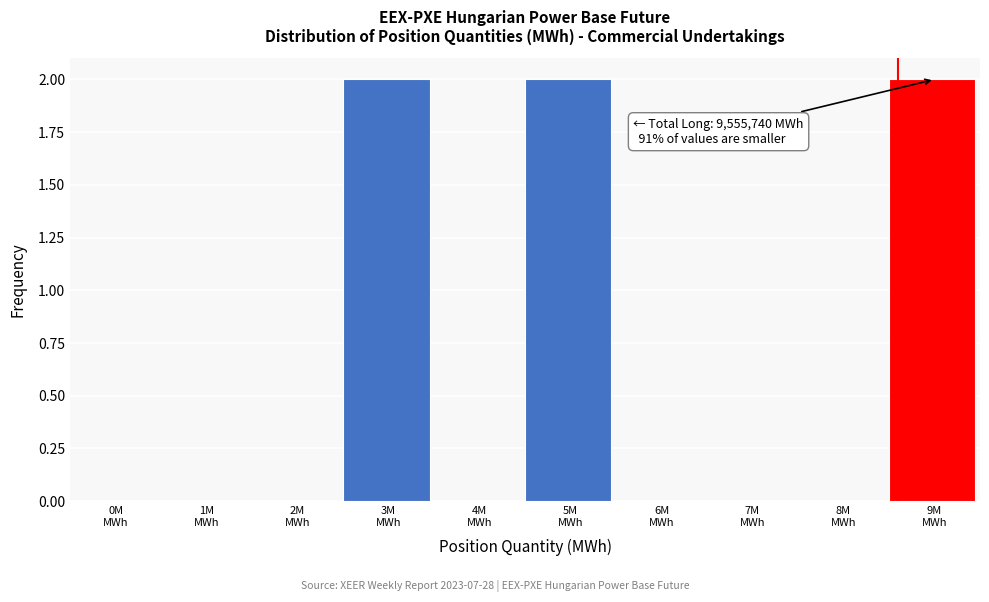

What is the sum of all values?

6